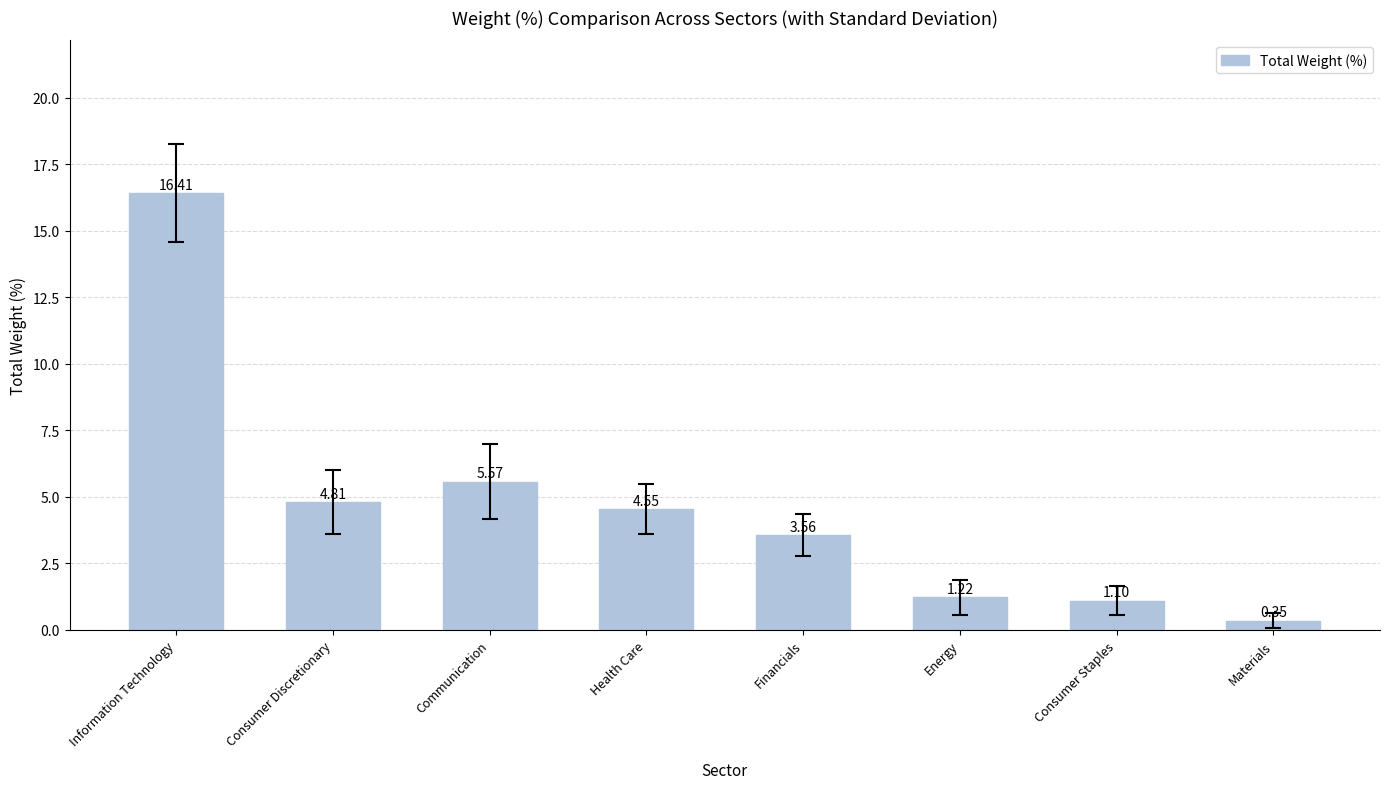

The value at Communication is 7.6. True or false?

False